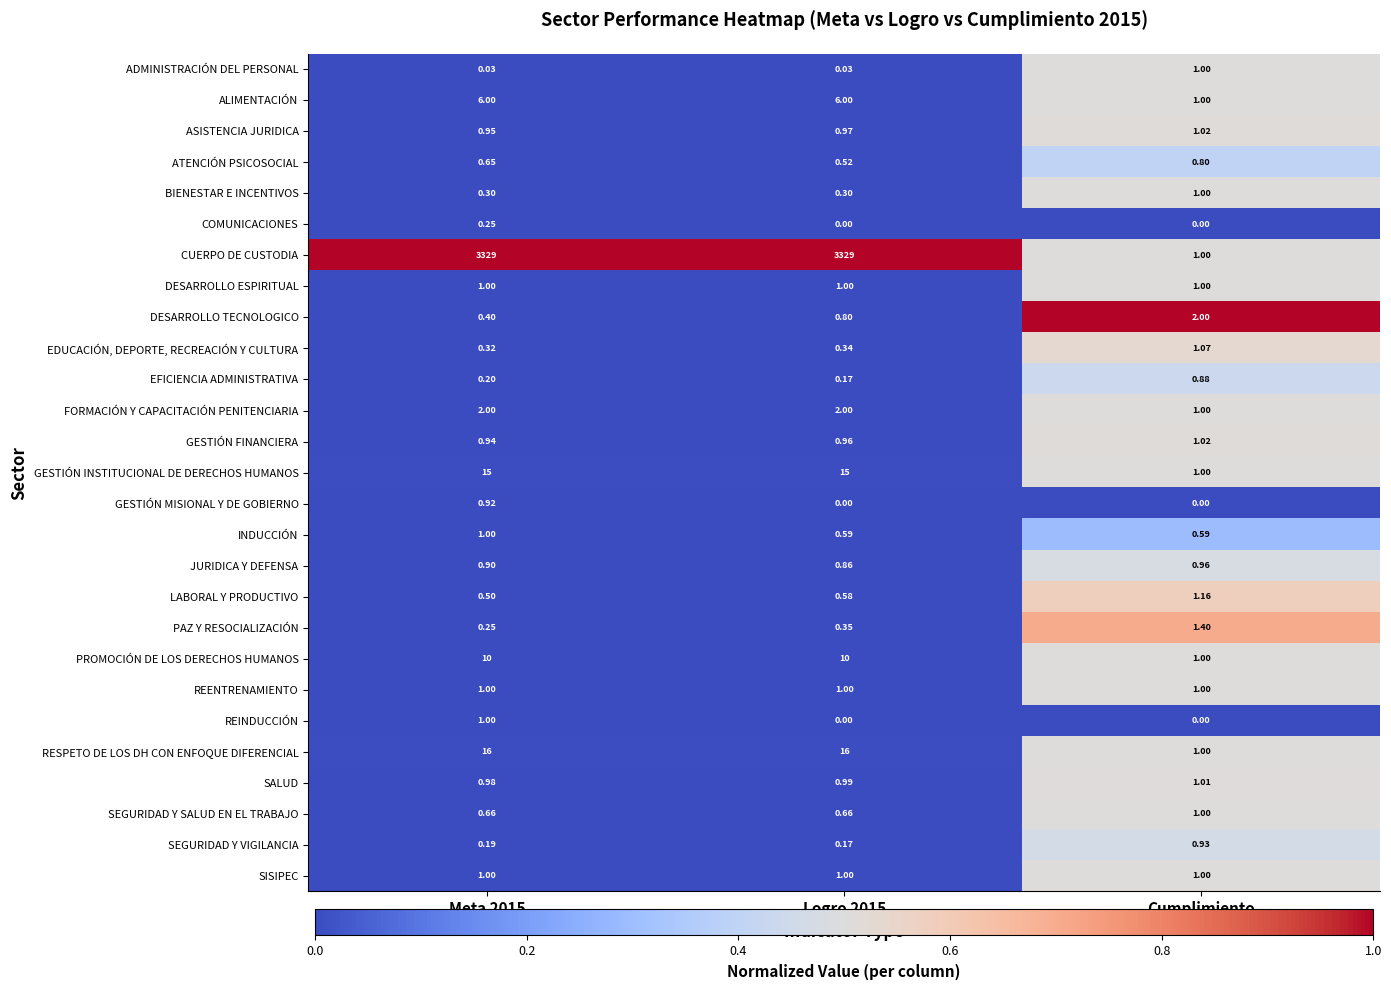

Between Meta 2015 and Cumplimiento, which series saw the biggest shift?

CUERPO DE CUSTODIA